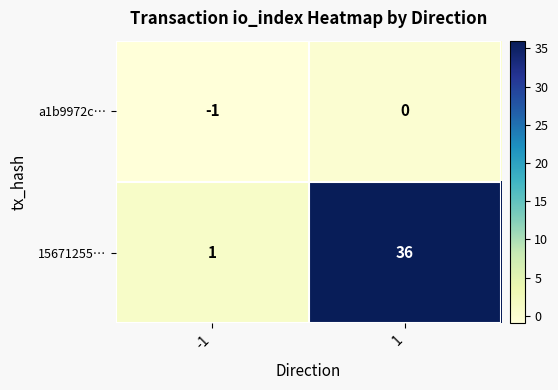

Is the value of a1b9972c… at 1 greater than the value of 15671255… at -1?

No